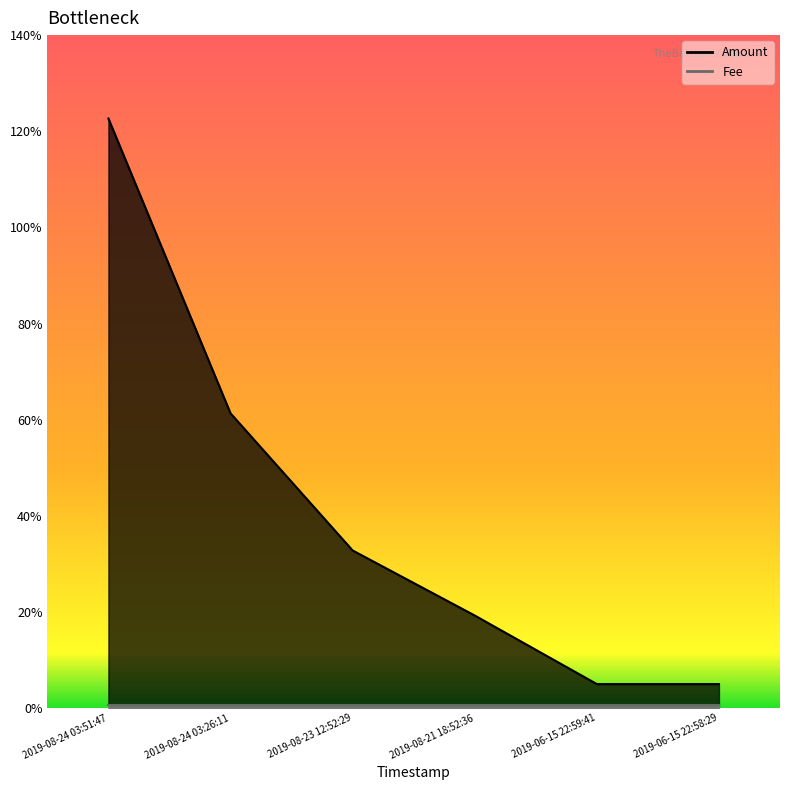

What is the maximum value shown in the chart?

1.2